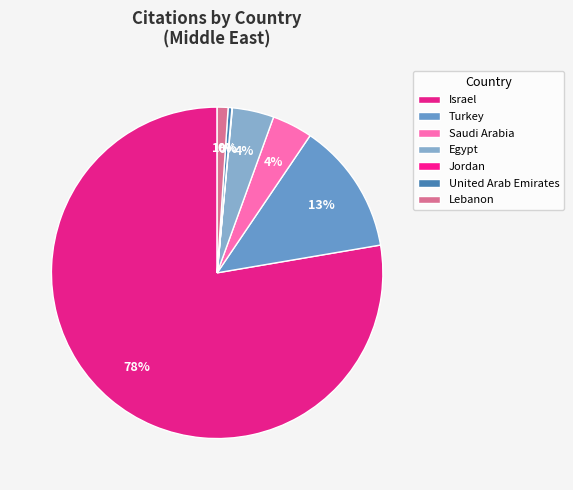

What percentage is the Israel slice, to the nearest percent?

78%